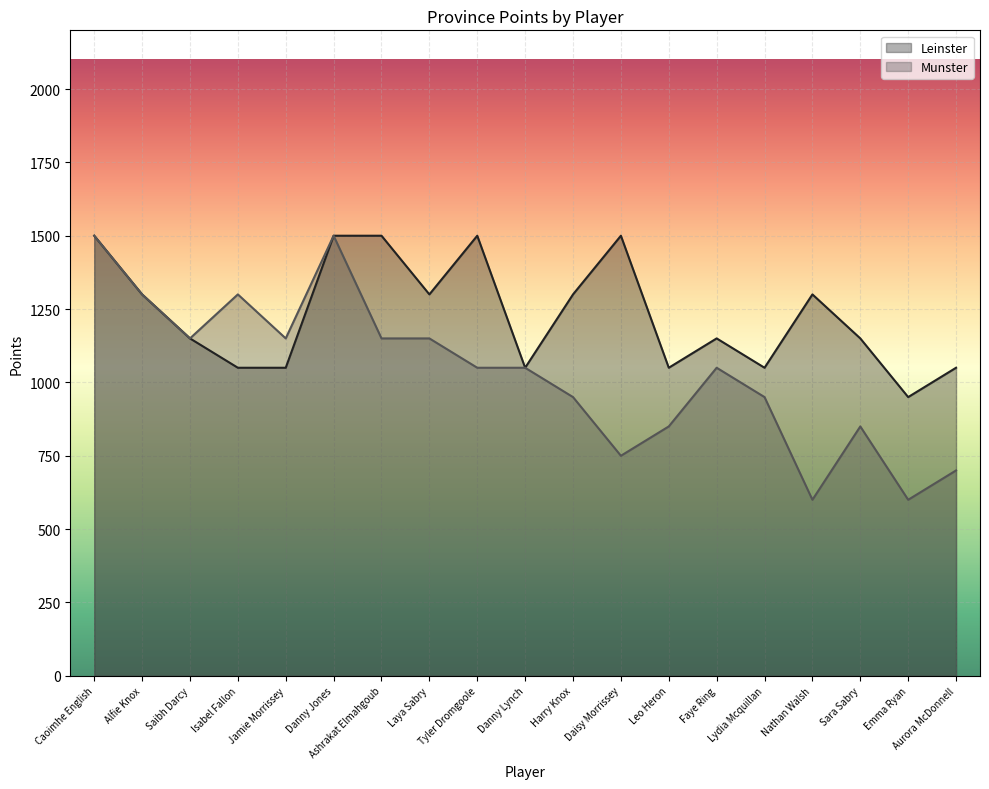

The Leinster series shows 524 at Alfie Knox. True or false?

False